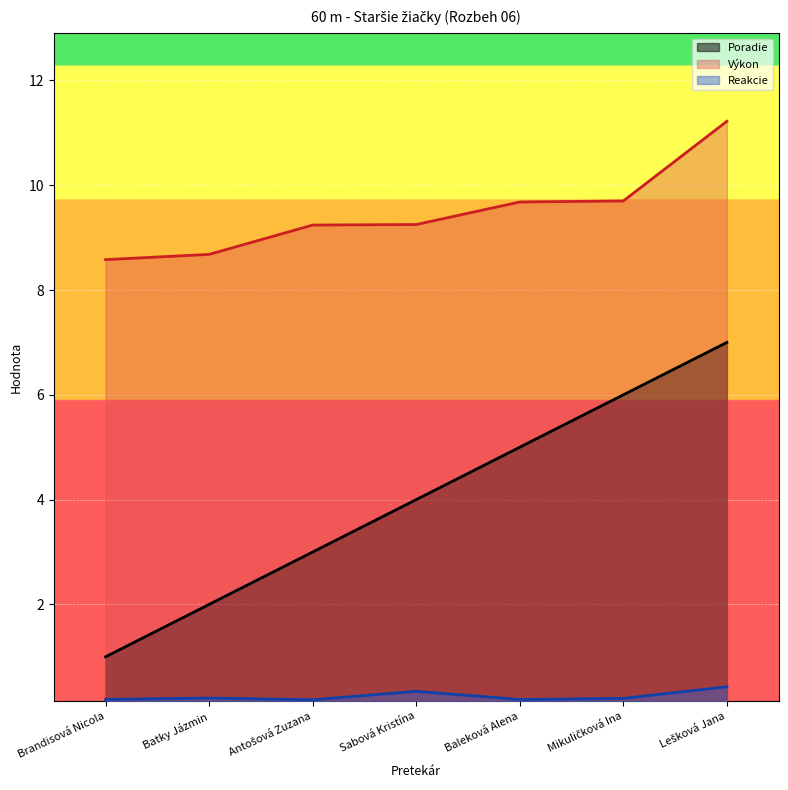

The Poradie series shows 1.6 at Brandisová Nicola. True or false?

False